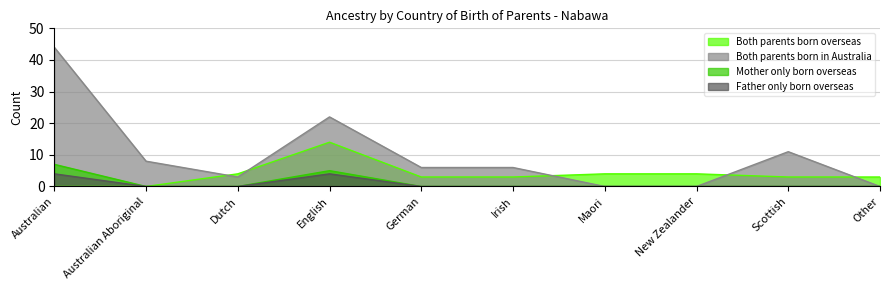

List the labels in order of Father only born overseas value, smallest first.

Australian Aboriginal, Dutch, German, Irish, Maori, New Zealander, Scottish, Other, Australian, English